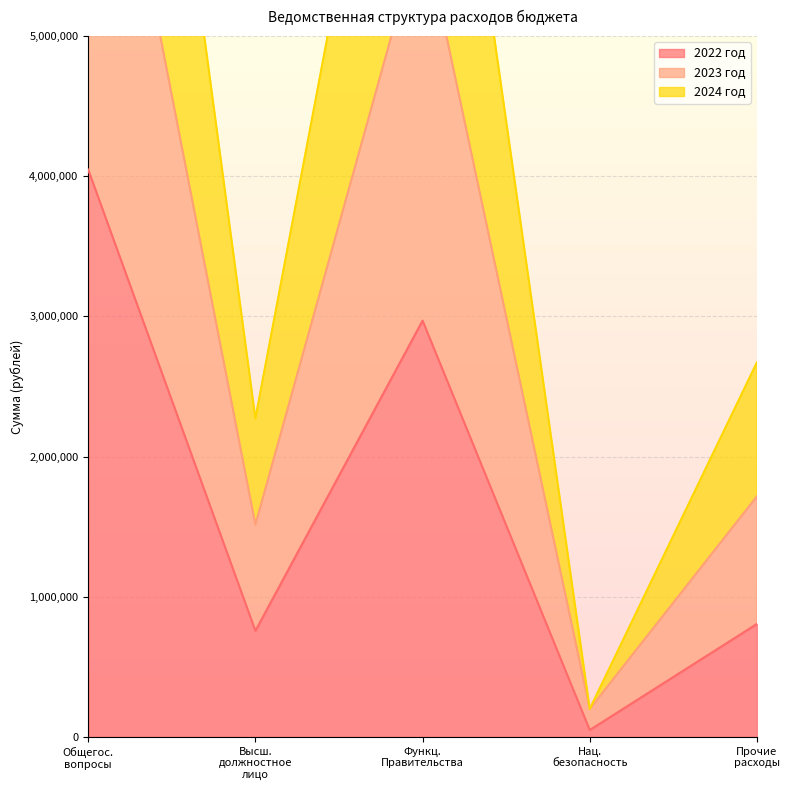

At Нац. безопасность, list the series in order from smallest to largest.

2022 год, 2023 год, 2024 год